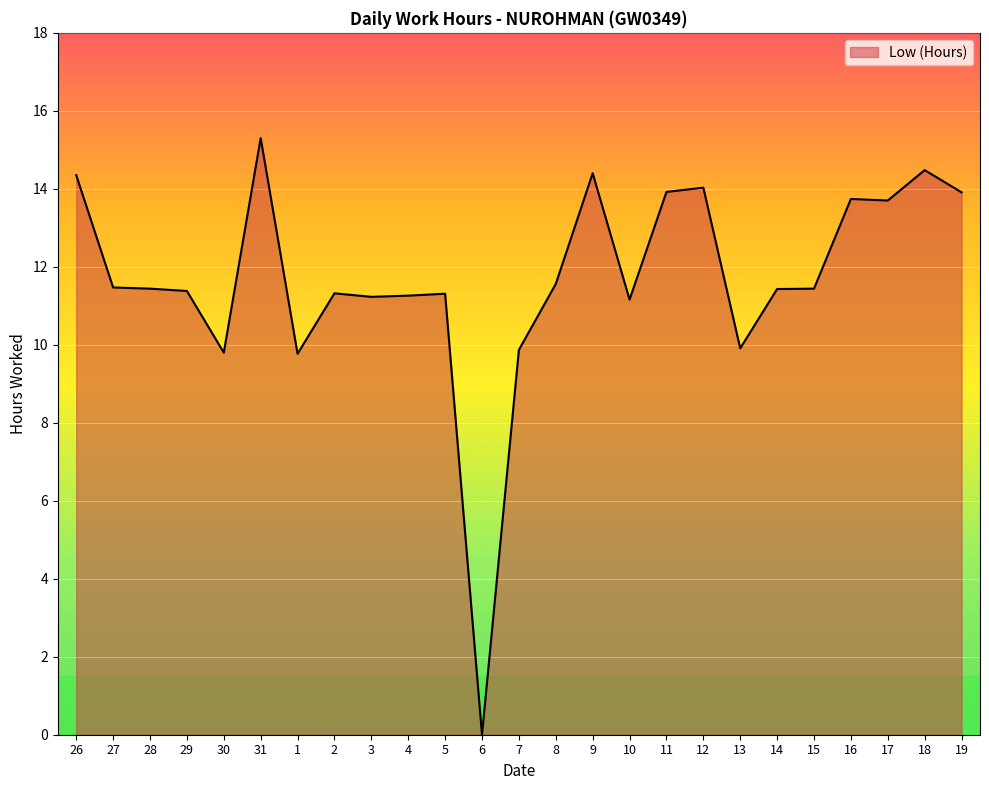

Is it true that the value at 15 is 19.9?

False